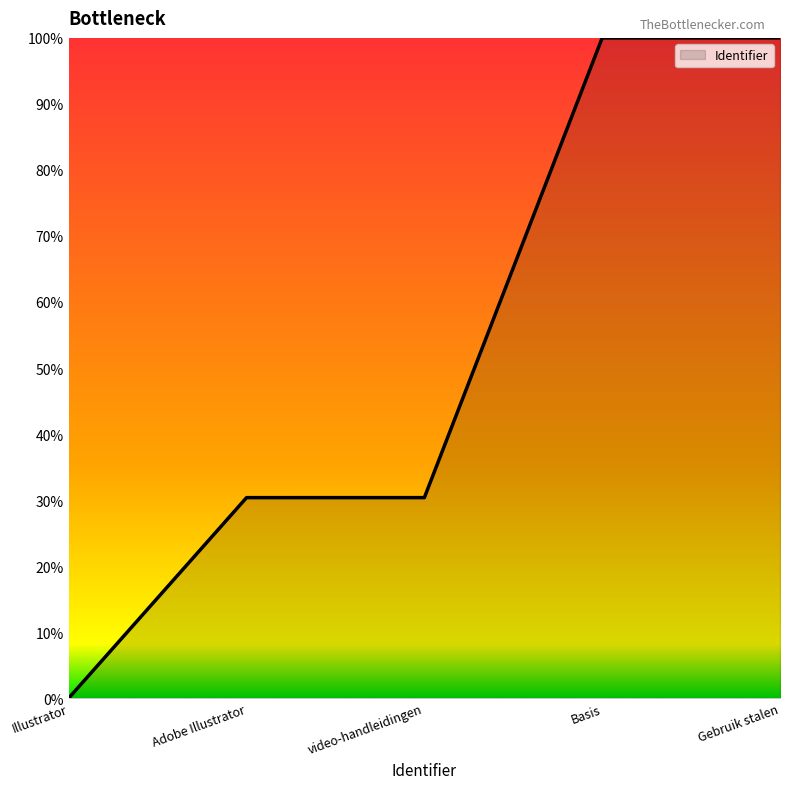

What position from the left is Basis?

4